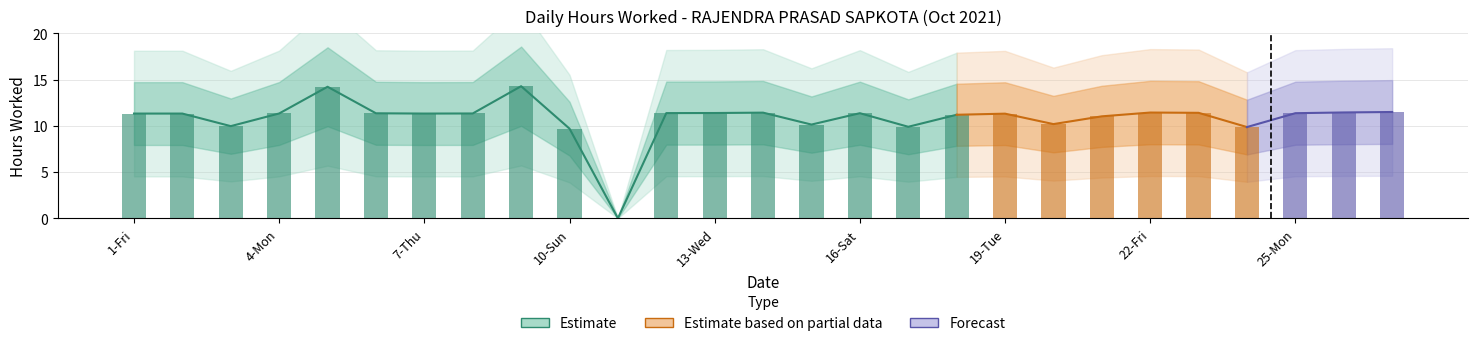

What is the label of the 26th bar from the right?

2-Sat